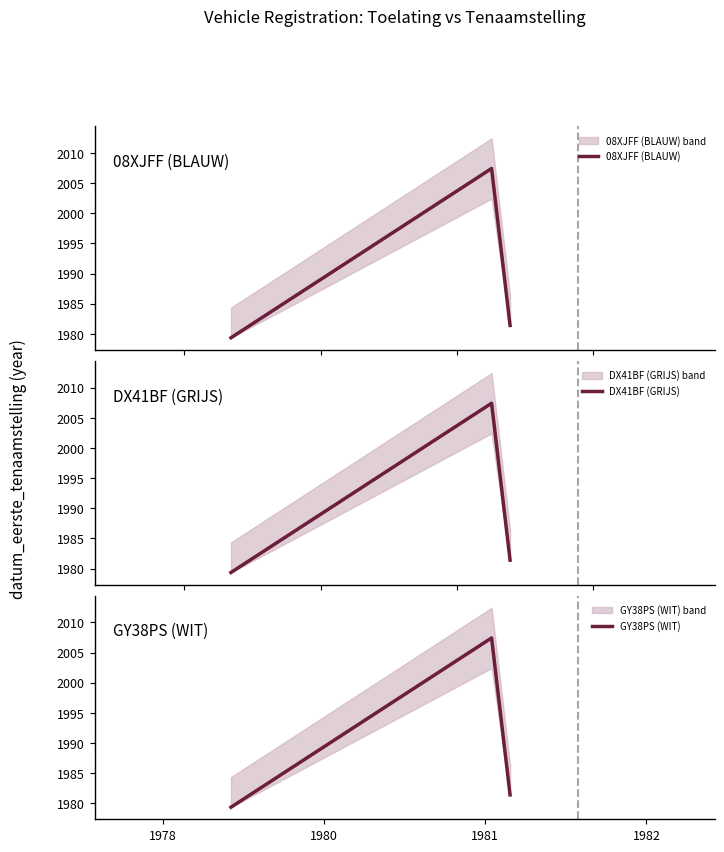

Which series has the largest total across all categories?

08XJFF (BLAUW)